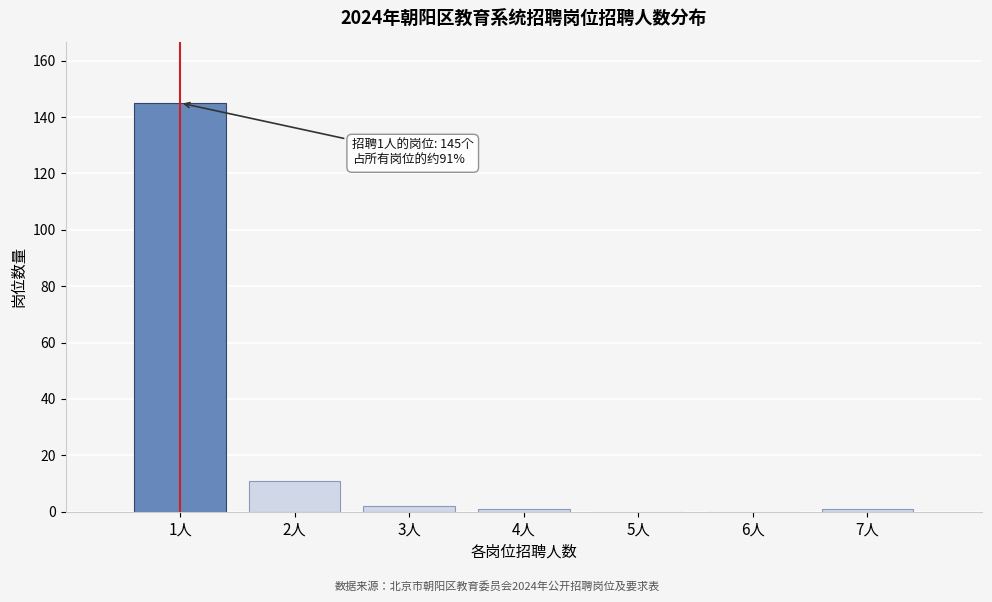

Over which range of the x-axis is the bar tallest?

0.5 to 1.5